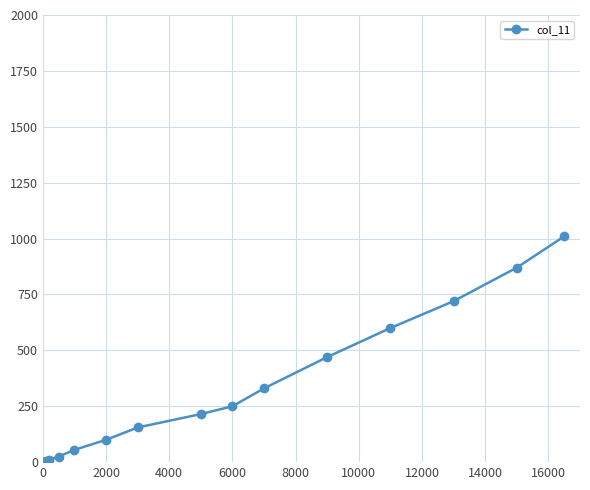

What is the sum of all values?

4815